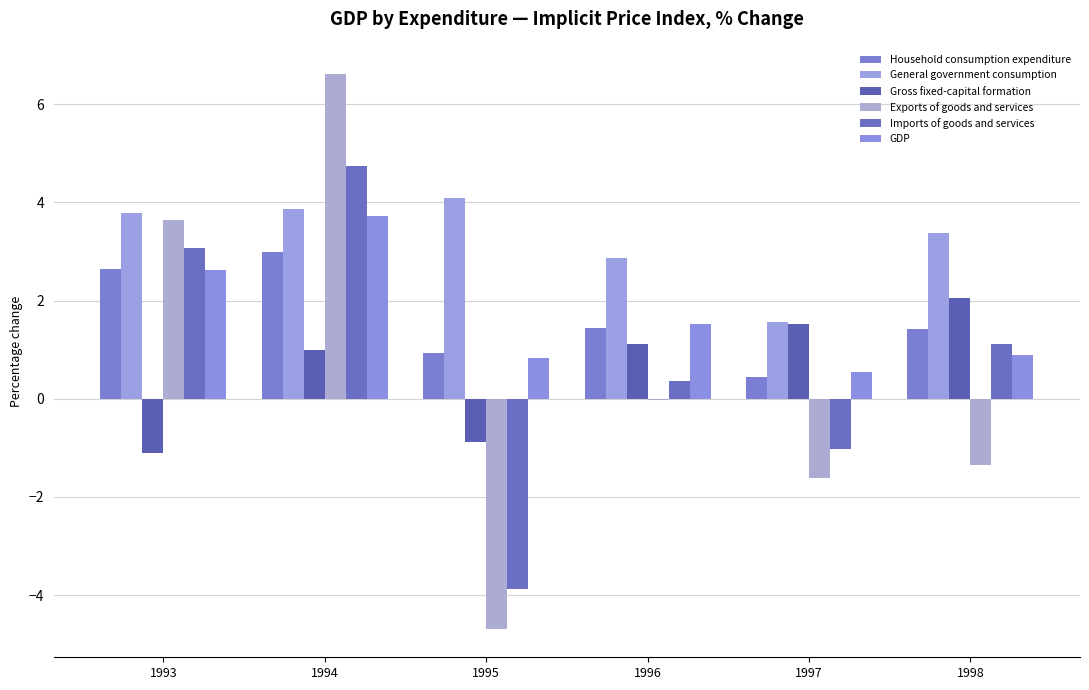

Which series has the largest range (max minus min)?

Exports of goods and services